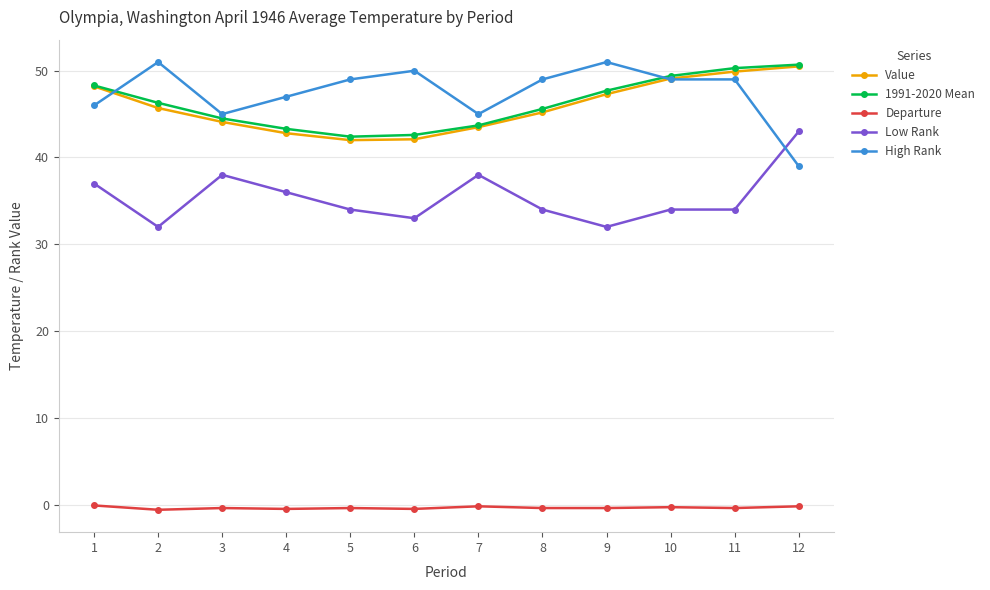

At which label does Low Rank first exceed 34?

1